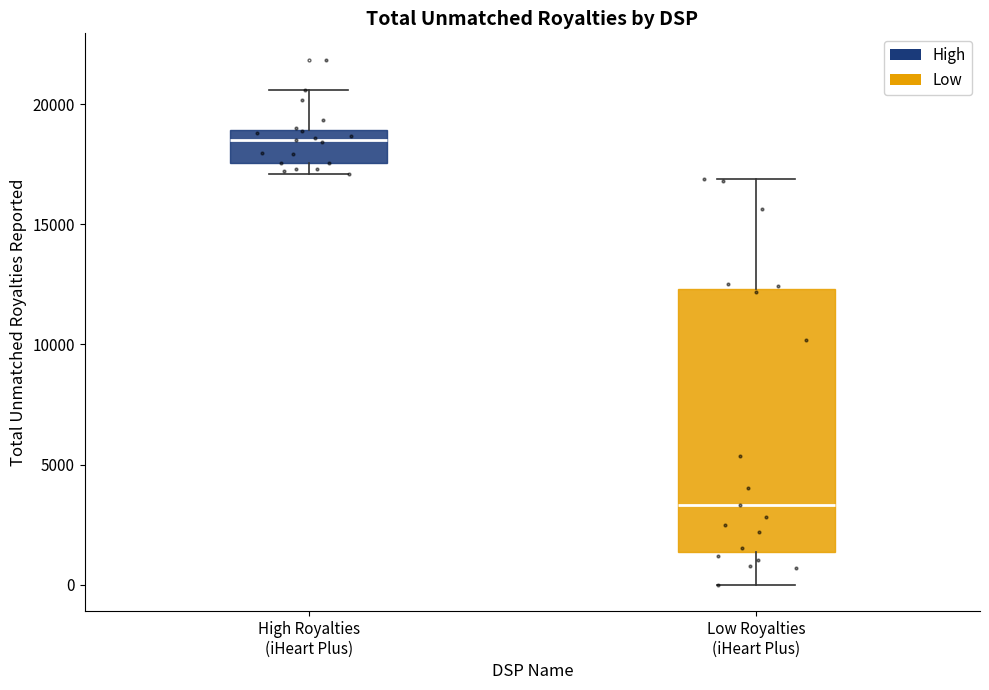

Reading left to right, read every box against the y-axis: the position of its median line, the range the box covers, and the ends of its whiskers. The values are not printed on the chart, so give them approximately, as read against the axis.

High Royalties (iHeart Plus): median 18500, box 17500 to 19000, whiskers 17000 to 20500
Low Royalties (iHeart Plus): median 3500, box 1500 to 12500, whiskers 0 to 17000